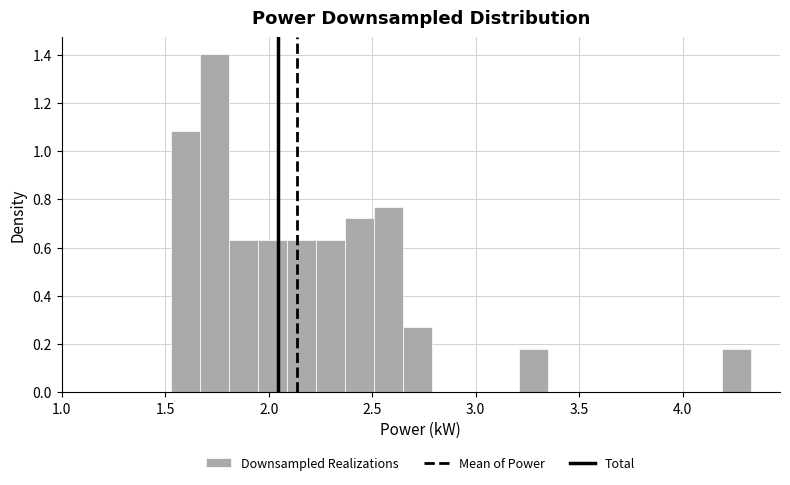

Around what value on the x-axis is the tallest bar? Give the approximate position of its centre, as read against the axis.

1.75